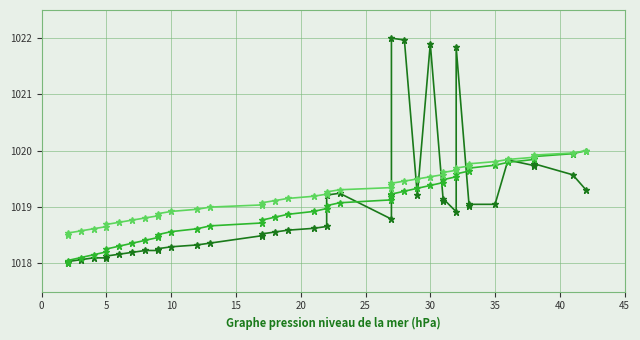

True or false: flow2 and contact2 intersect in this chart.

True